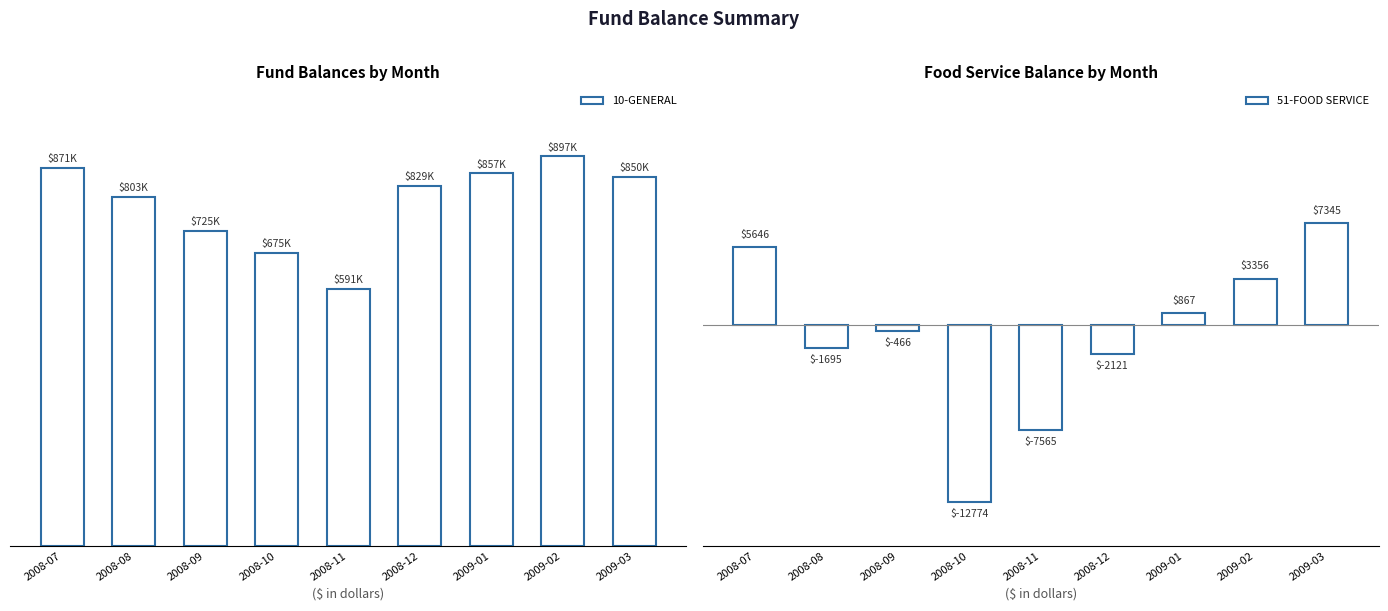

At which category is the sum across all series the highest?

2009-02